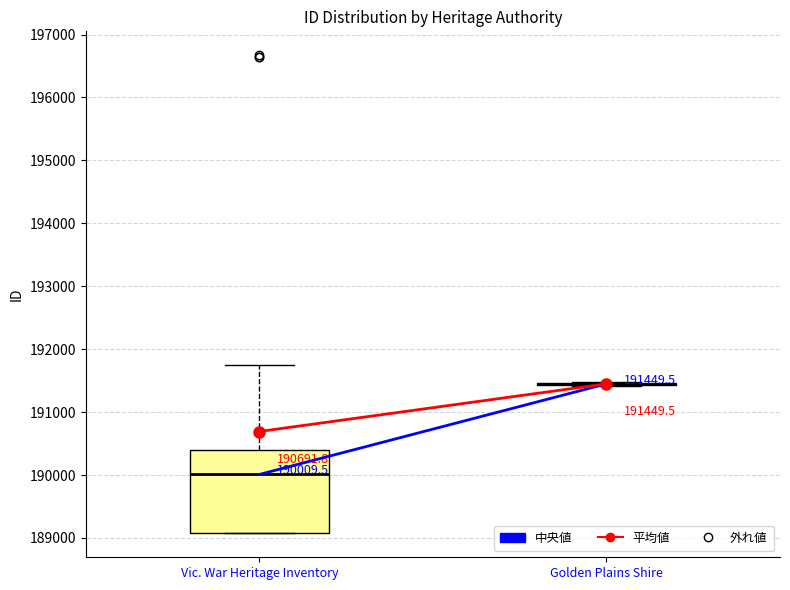

Which box is the tallest, from its lower edge to its upper edge?

Vic. War Heritage Inventory